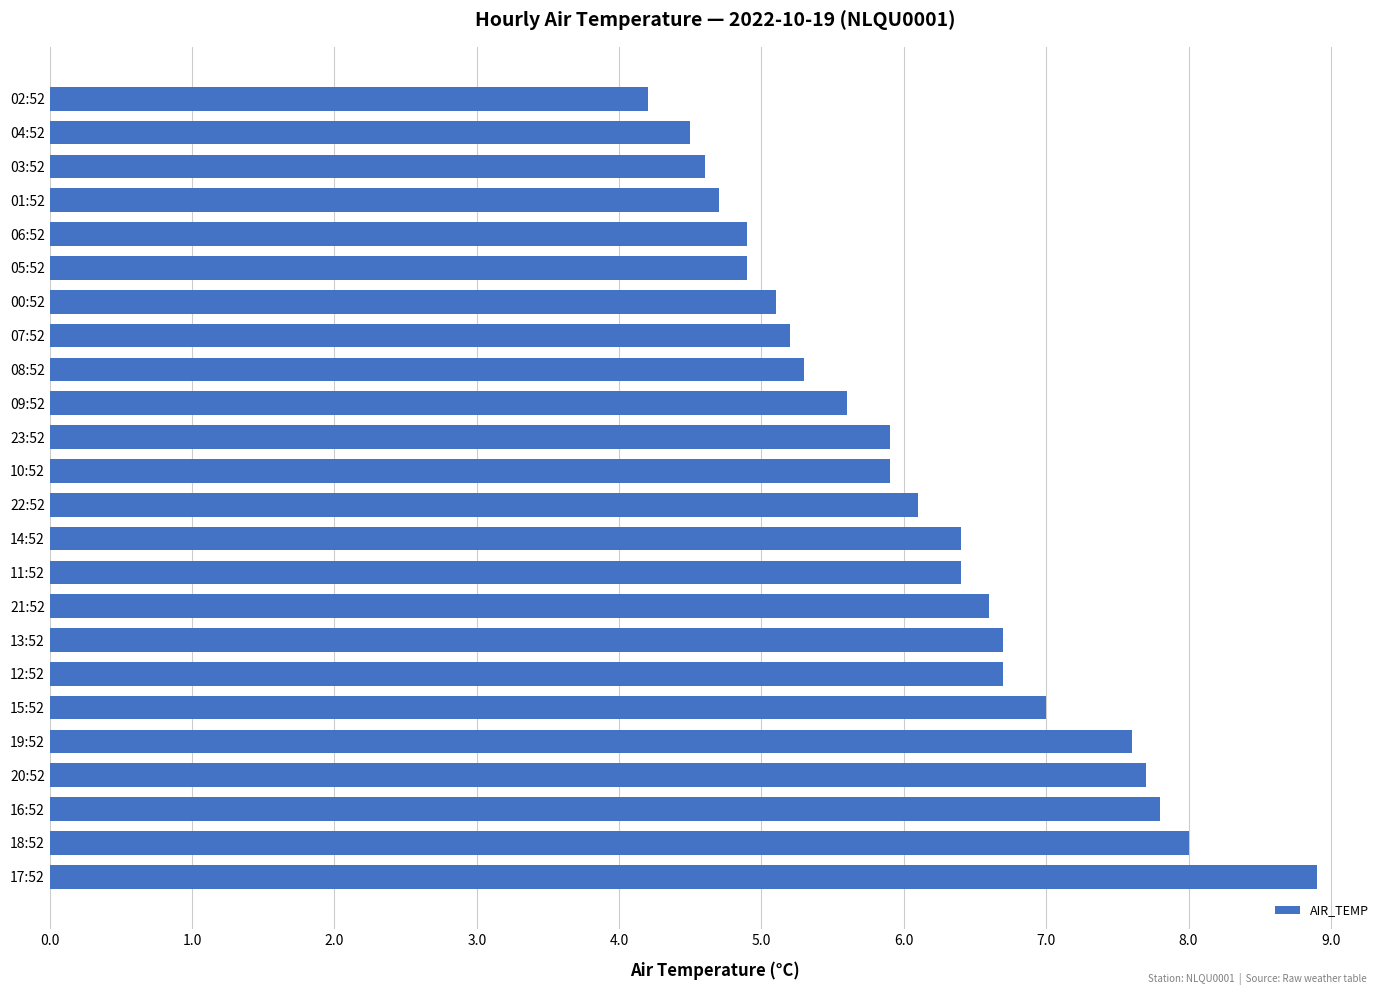

True or false: the data shows 1.9 at 09:52.

False